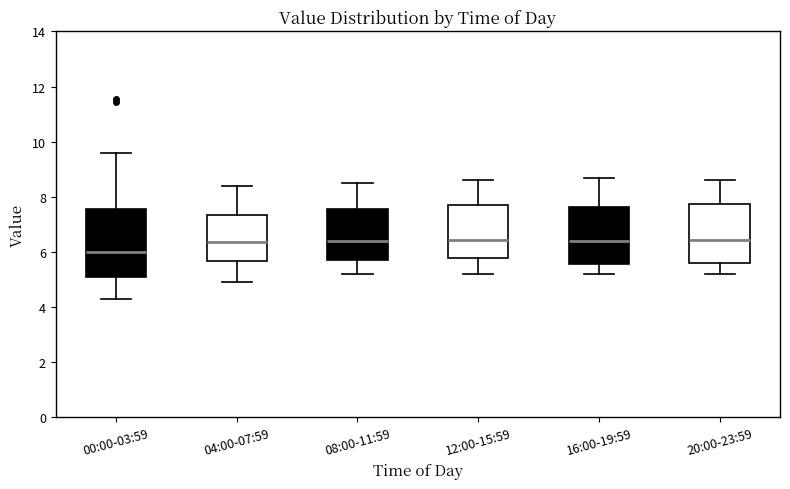

Where does the median line of the box for 08:00-11:59 sit on the y-axis? The values are not printed on the chart, so give them approximately, as read against the axis.

6.4